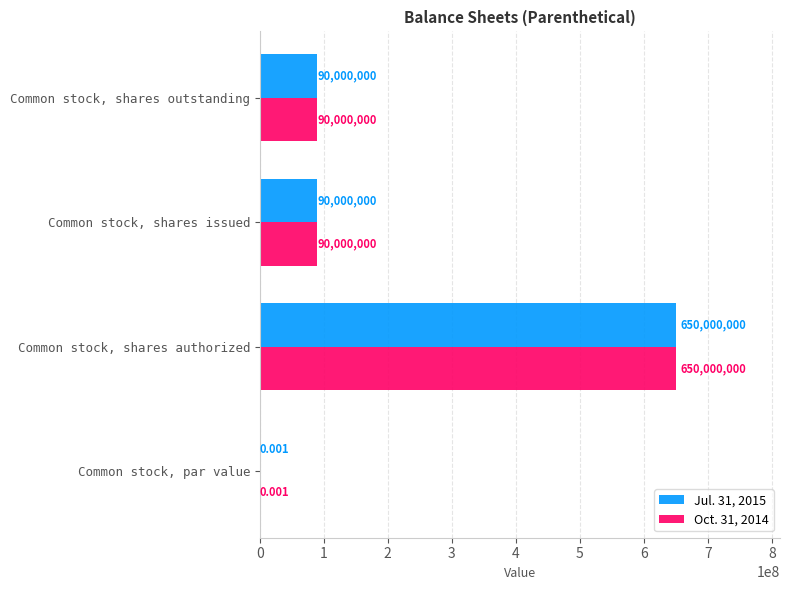

At which category is the sum across all series the highest?

Common stock, shares authorized